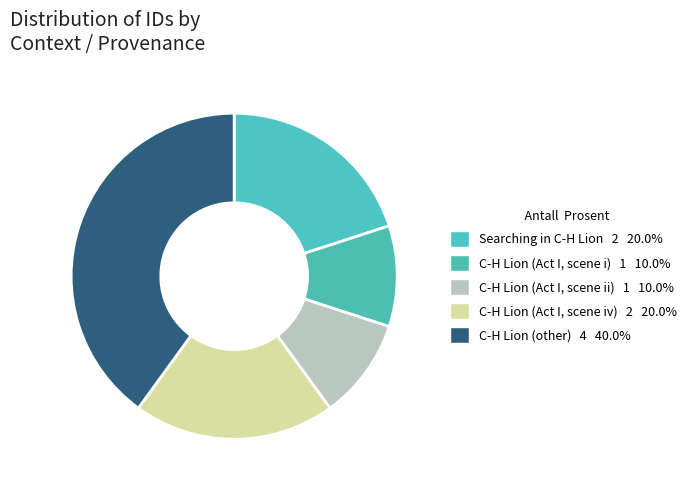

How many slices are in this pie chart?

5